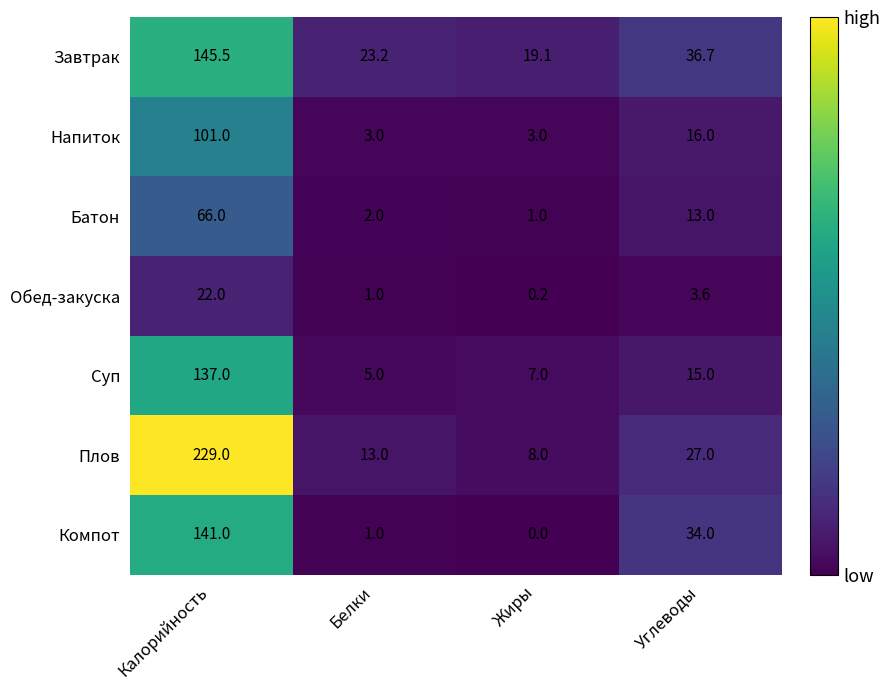

Which series has the widest spread of values?

Плов